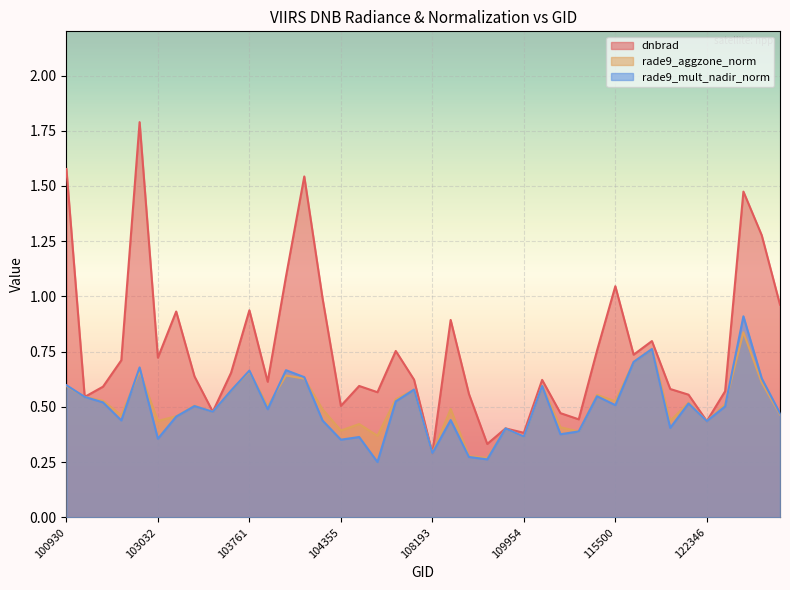

Which label corresponds to the largest value in the chart?

102920